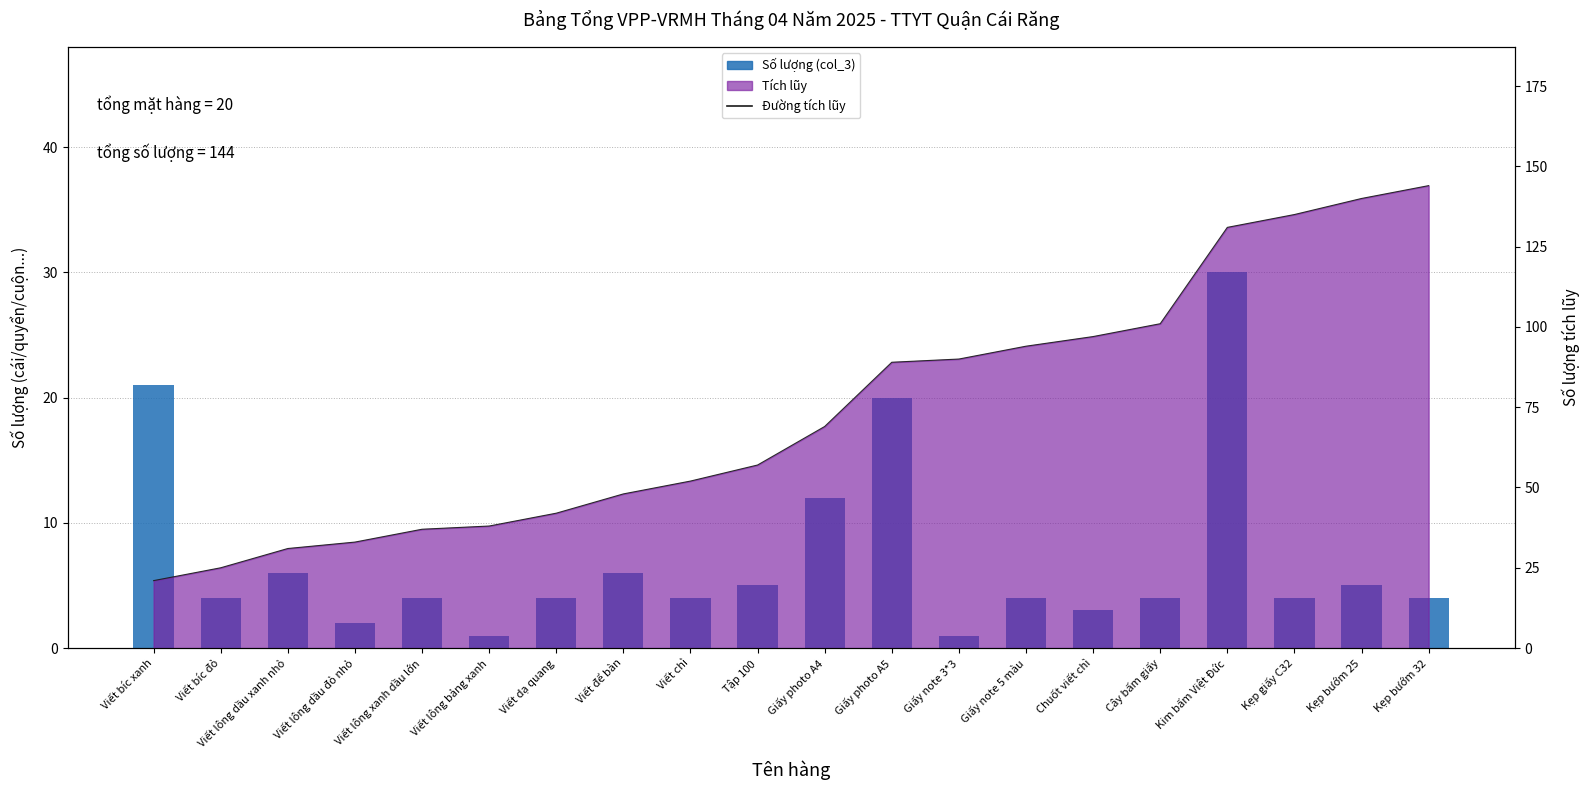

List the labels in order of Đường tích lũy value, smallest first.

Viết bíc xanh, Viết bíc đỏ, Viết lông dầu xanh nhỏ, Viết lông dầu đỏ nhỏ, Viết lông xanh dầu lớn, Viết lông bảng xanh, Viết dạ quang, Viết để bàn, Viết chì, Tập 100, Giấy photo A4, Giấy photo A5, Giấy note 3*3, Giấy note 5 màu, Chuốt viết chì, Cây bấm giấy, Kim bấm Việt Đức, Kẹp giấy C32, Kẹp bướm 25, Kẹp bướm 32